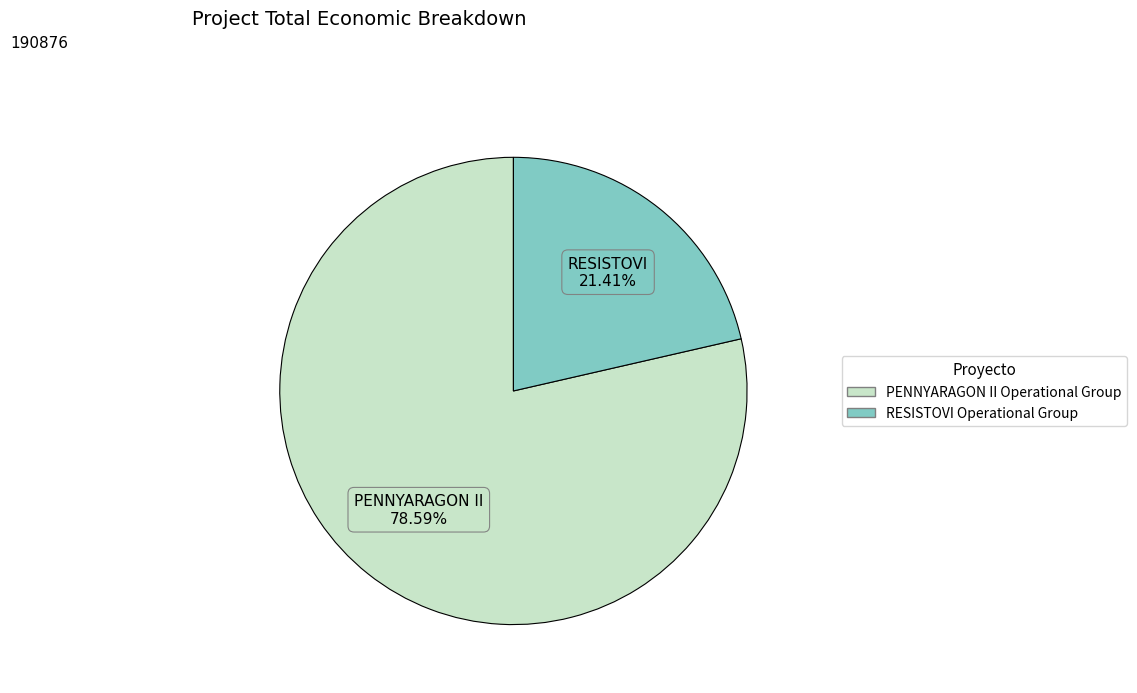

What is the majority slice?

PENNYARAGON II Operational Group